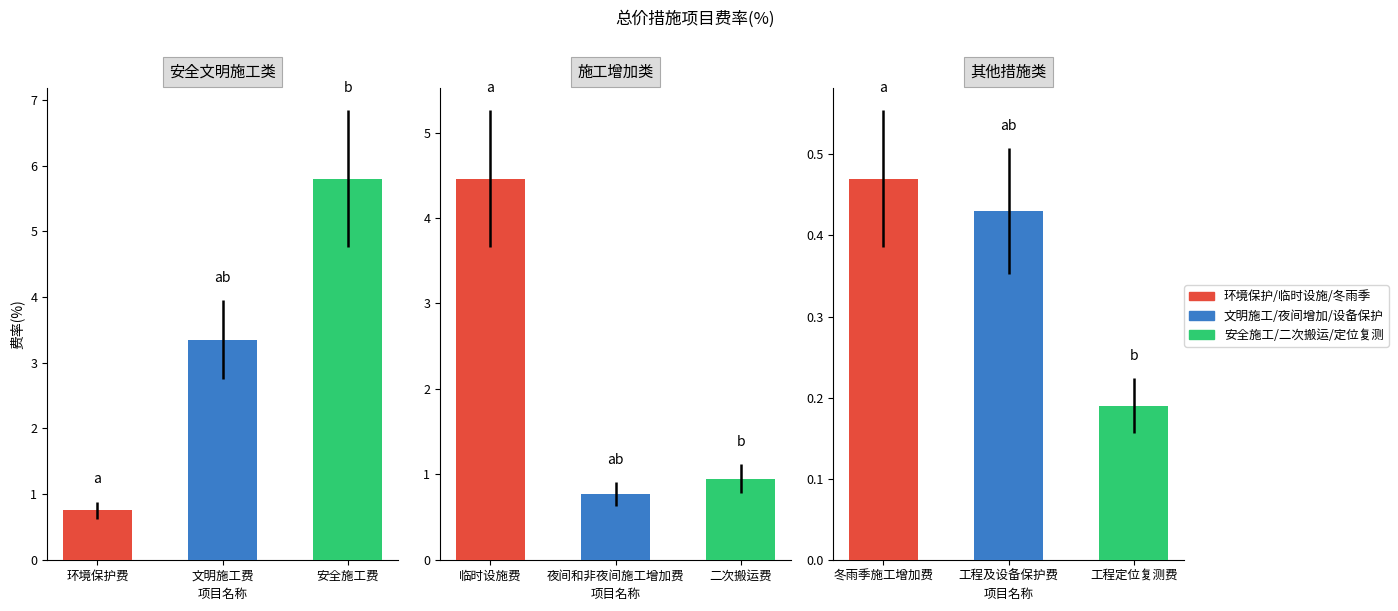

What is the smallest value displayed?

0.2